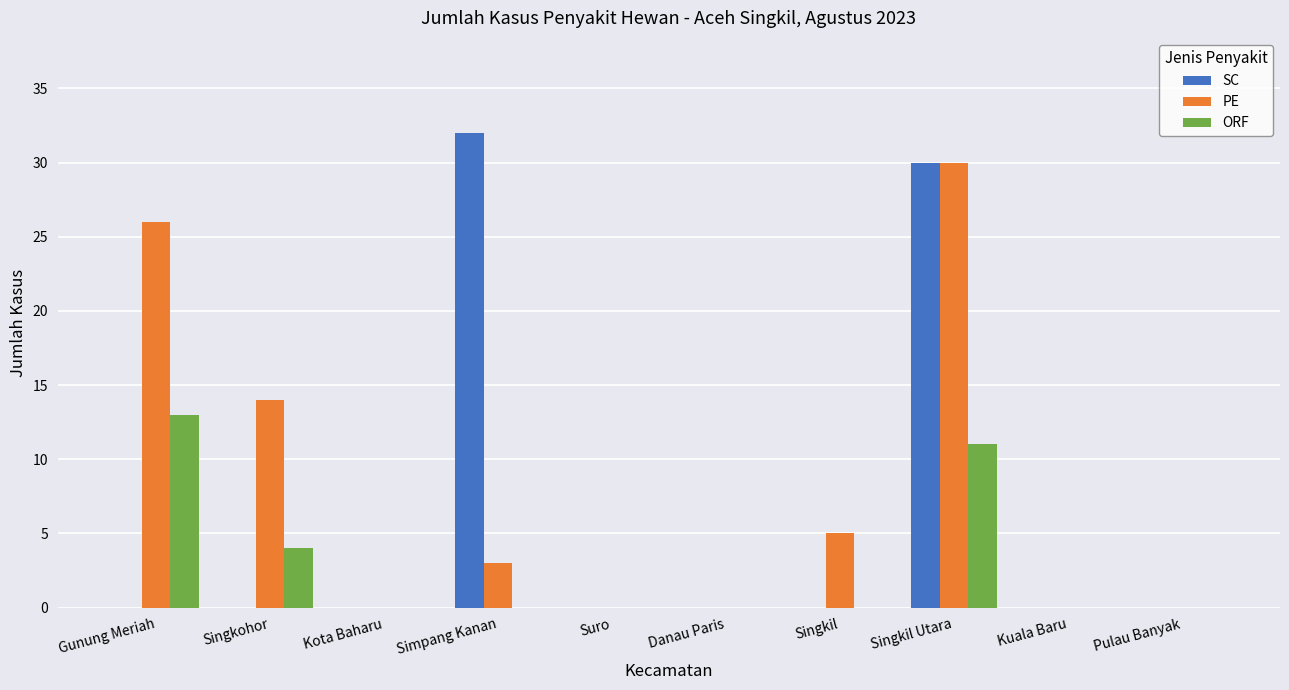

Which series changed the most between Singkohor and Simpang Kanan?

SC